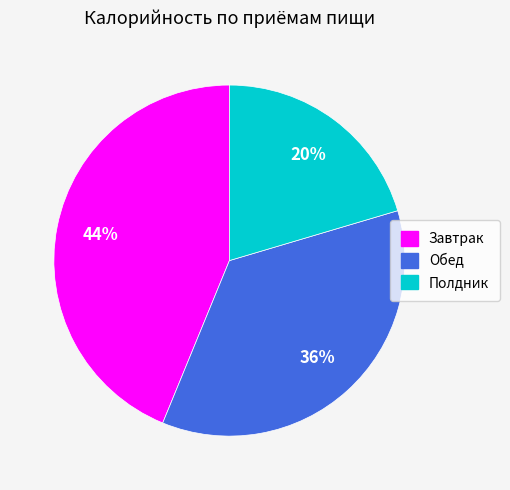

Count the number of slices in the pie.

3